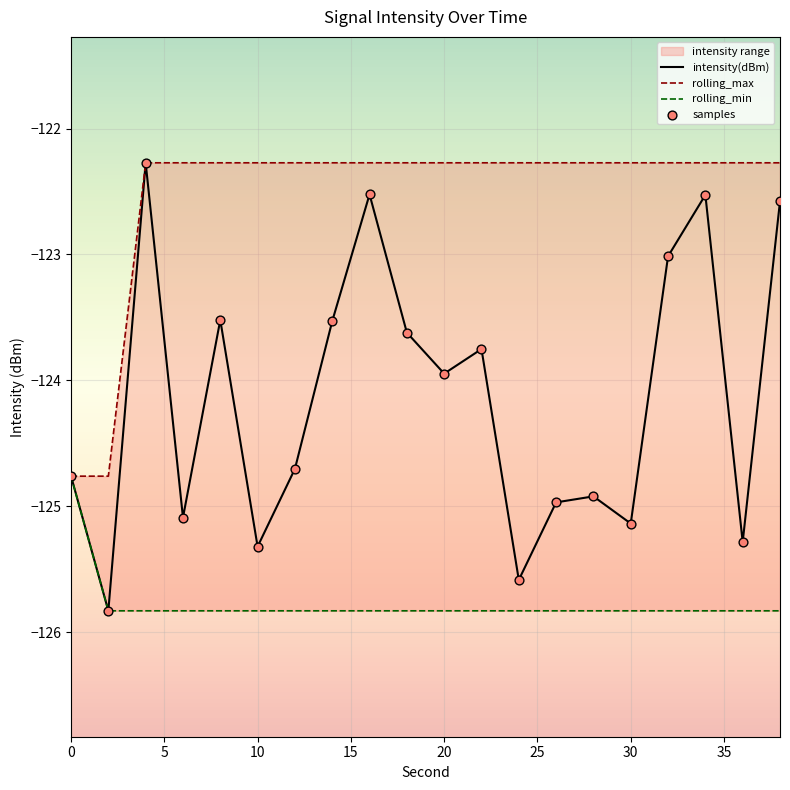

Which series has the widest spread of Y values?

intensity(dBm)